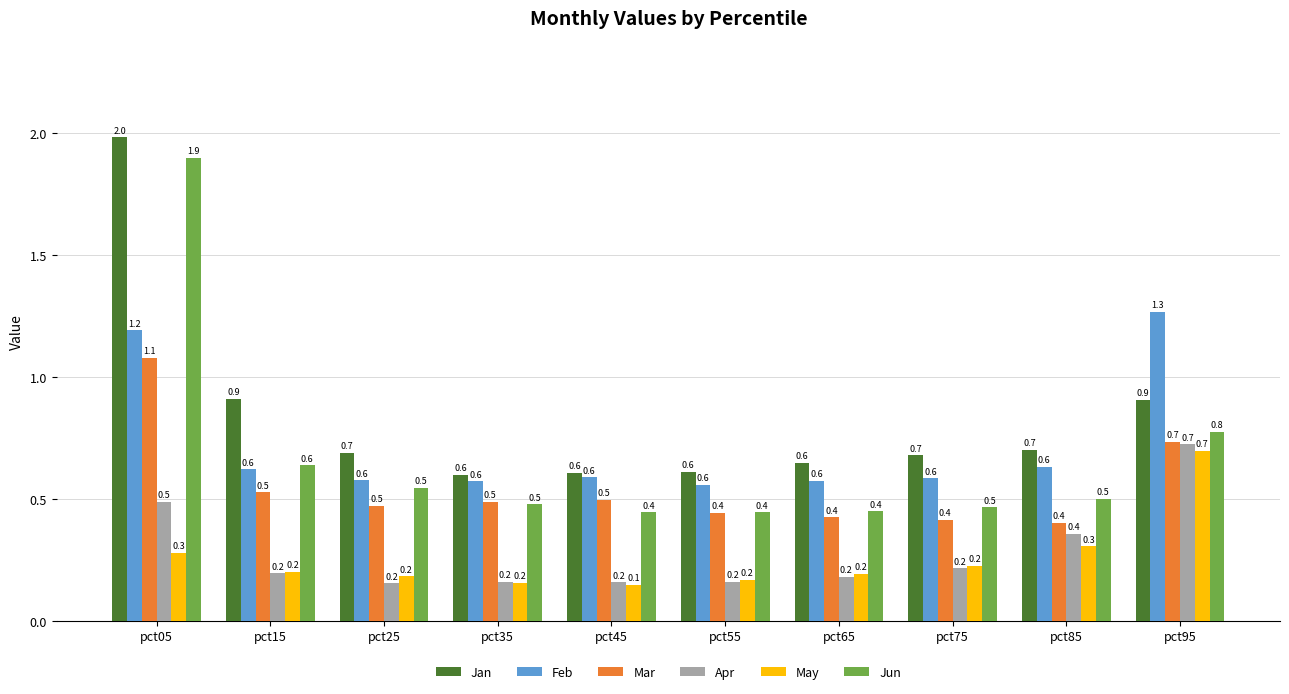

Which series has the largest total across all categories?

Jan